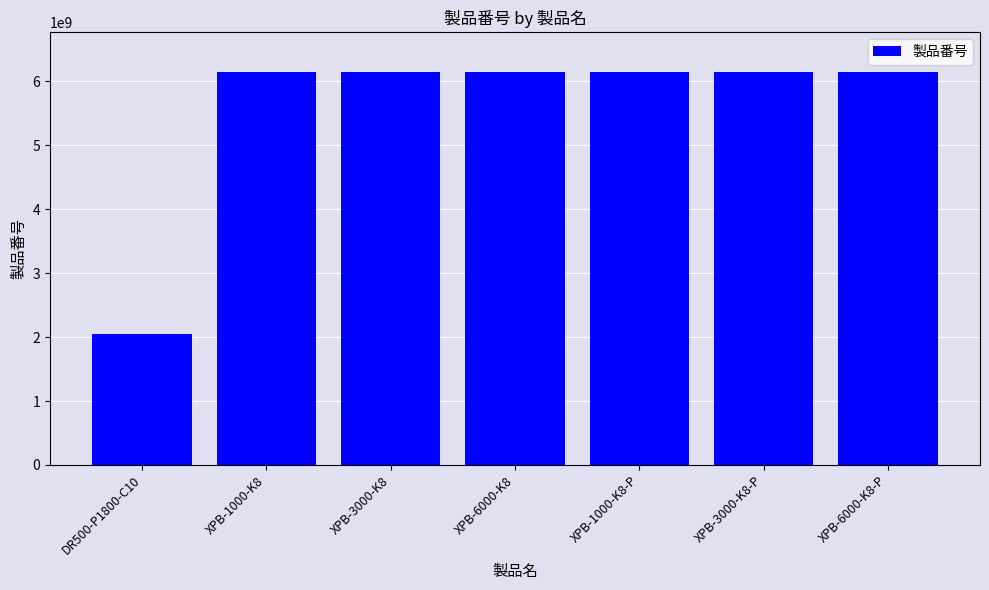

Which has a higher value, XPB-3000-K8 or DR500-P1800-C10?

XPB-3000-K8